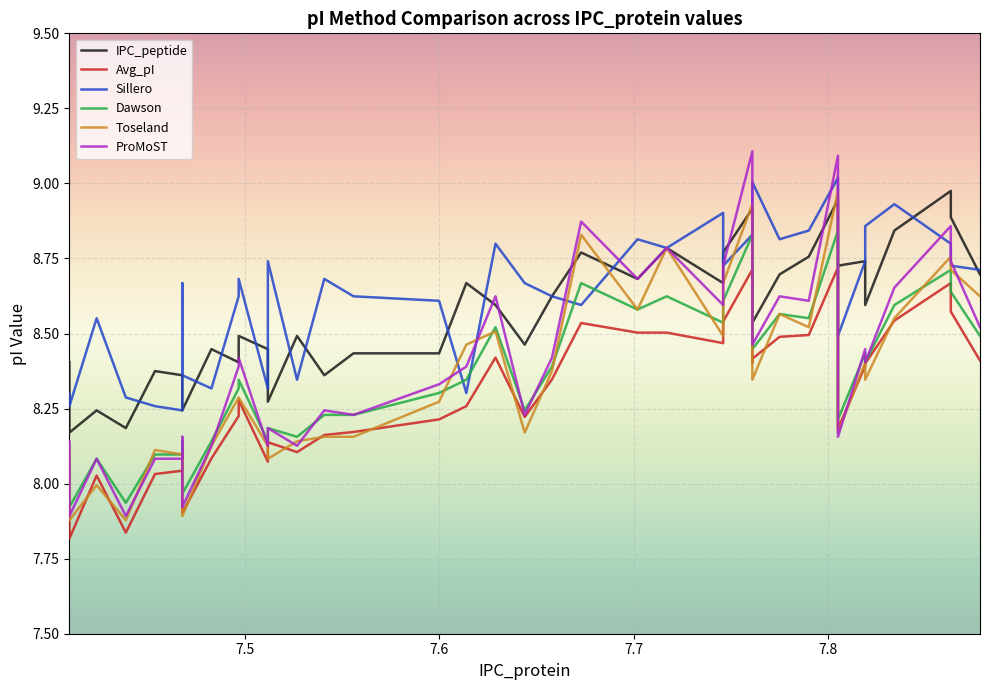

What is the minimum value shown in the chart?

7.8